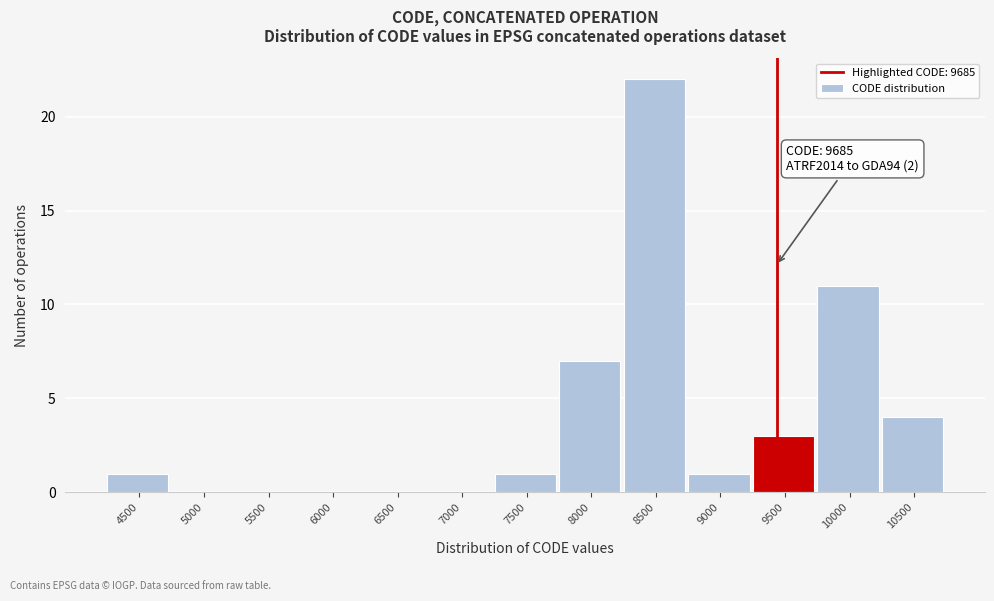

Reading left to right, list all the values displayed in this chart.

4500=1	5000=0	5500=0	6000=0	6500=0	7000=0	7500=1	8000=7	8500=22	9000=1	9500=3	10000=11	10500=4